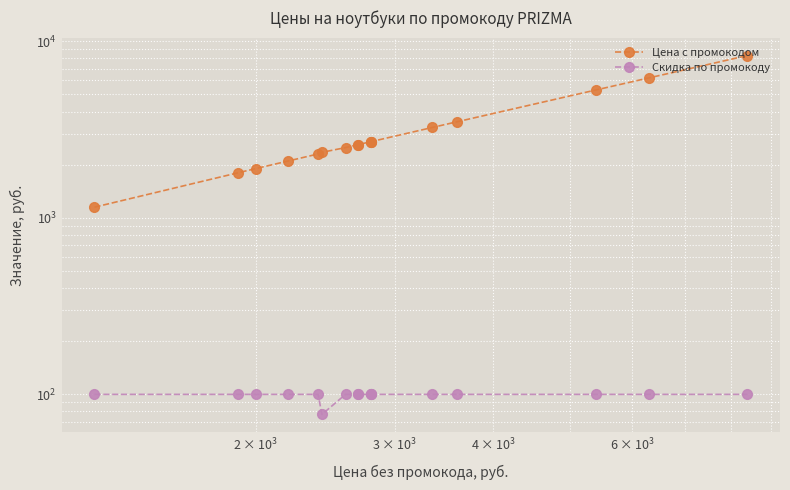

At how many categories does at least one series exceed 4859?

3